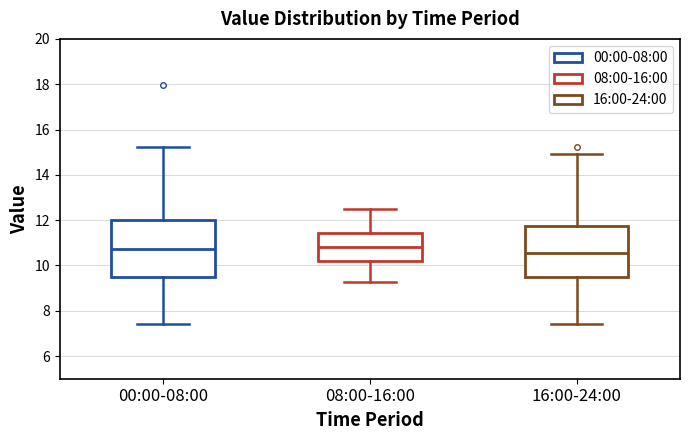

Reading left to right, transcribe this box plot: for each box, give where its median line is, the range the box spans, and where its two whiskers end, as read against the y-axis. The values are not printed on the chart, so give them approximately, as read against the axis.

00:00-08:00: median 10.8, box 9.4 to 12.0, whiskers 7.4 to 15.2
08:00-16:00: median 10.8, box 10.2 to 11.4, whiskers 9.2 to 12.6
16:00-24:00: median 10.6, box 9.4 to 11.8, whiskers 7.4 to 15.0